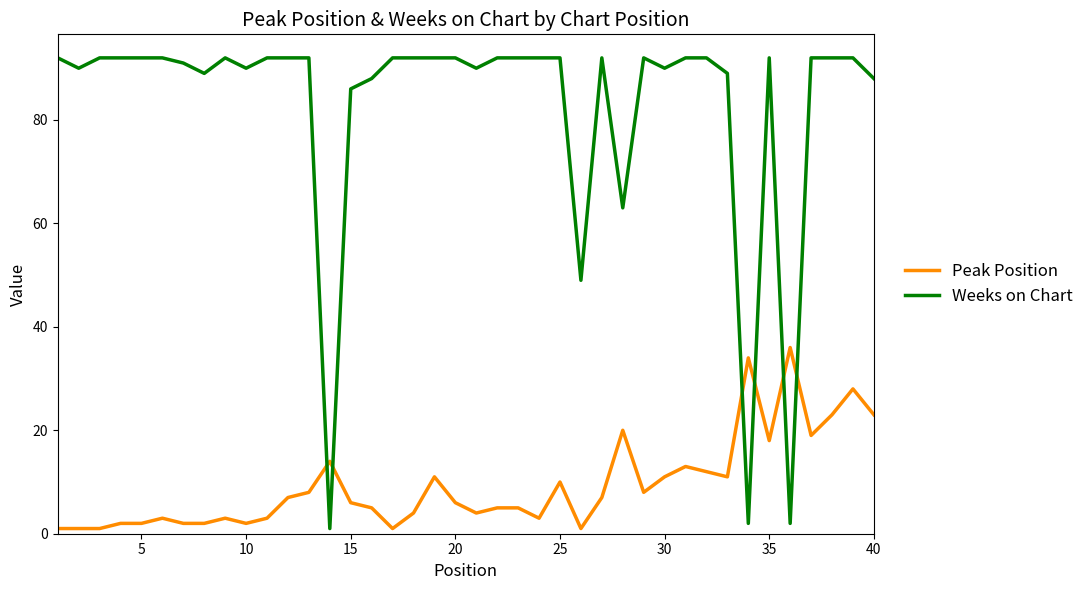

Which series has the largest total across all categories?

Weeks on Chart